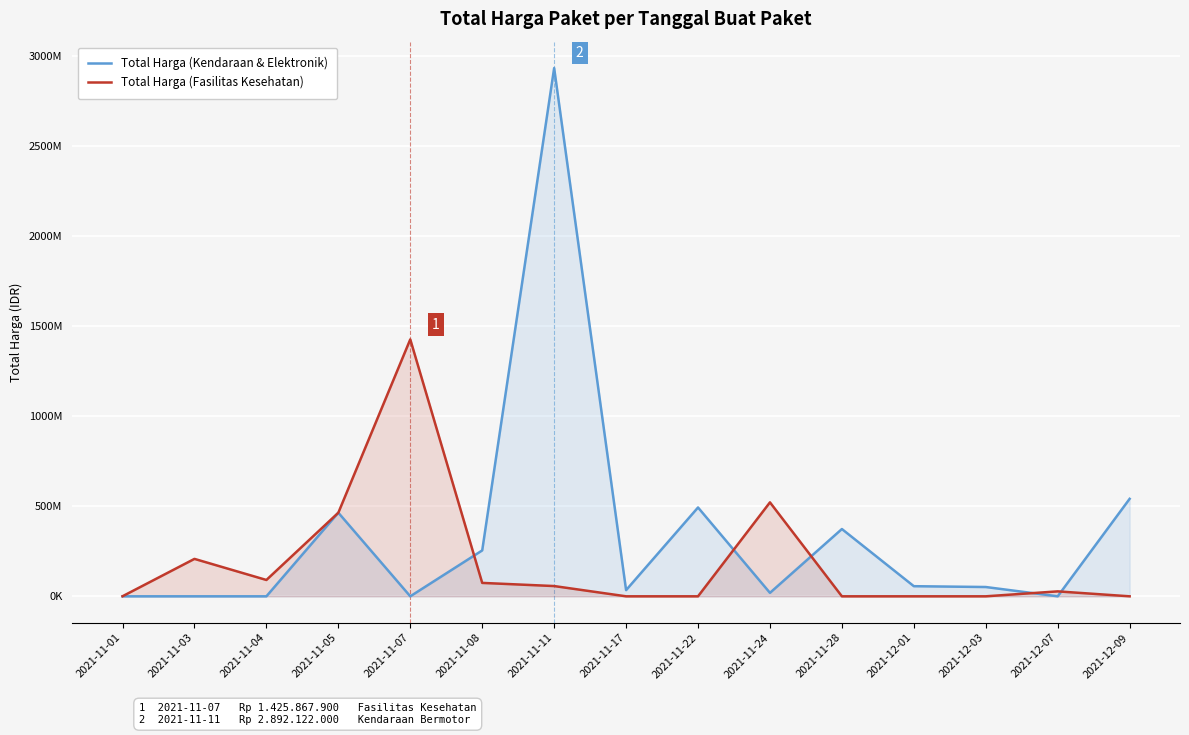

Between 2021-11-08 and 2021-12-01, which series saw the biggest shift?

Total Harga (Kendaraan & Elektronik)